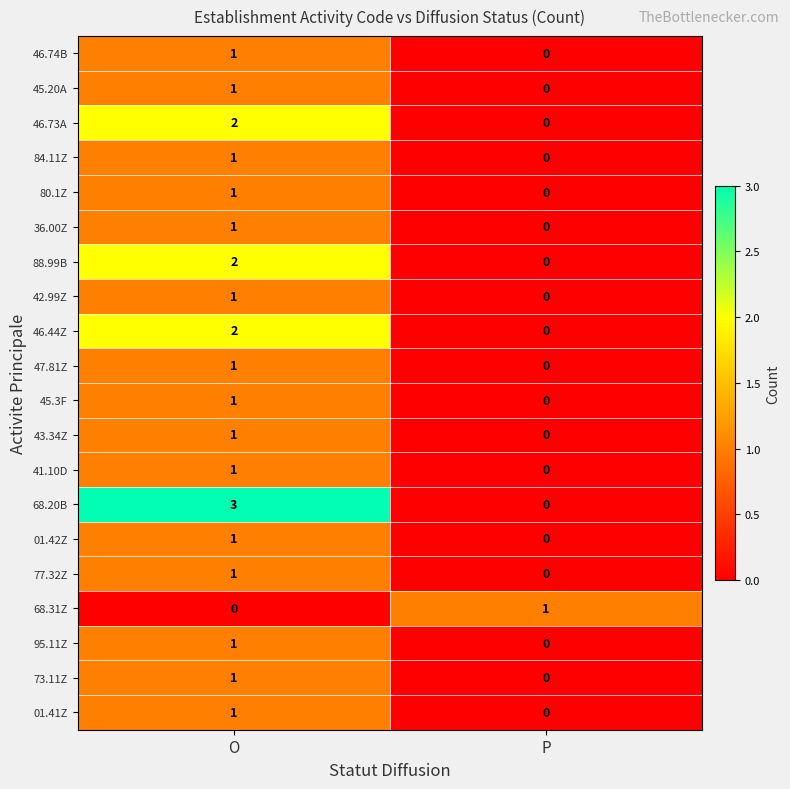

At which label does 46.44Z reach its peak?

O